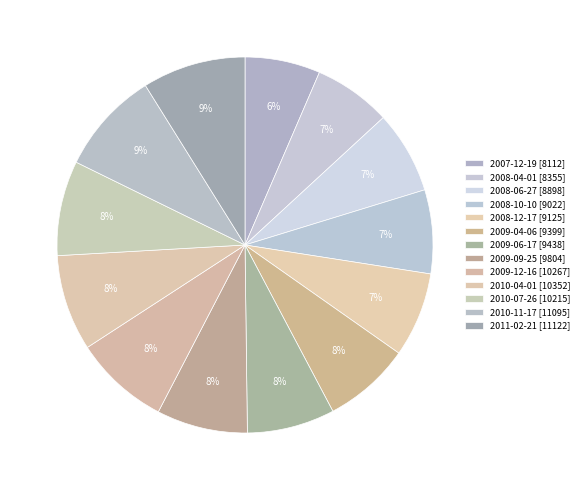

How many segments does this pie chart have?

13